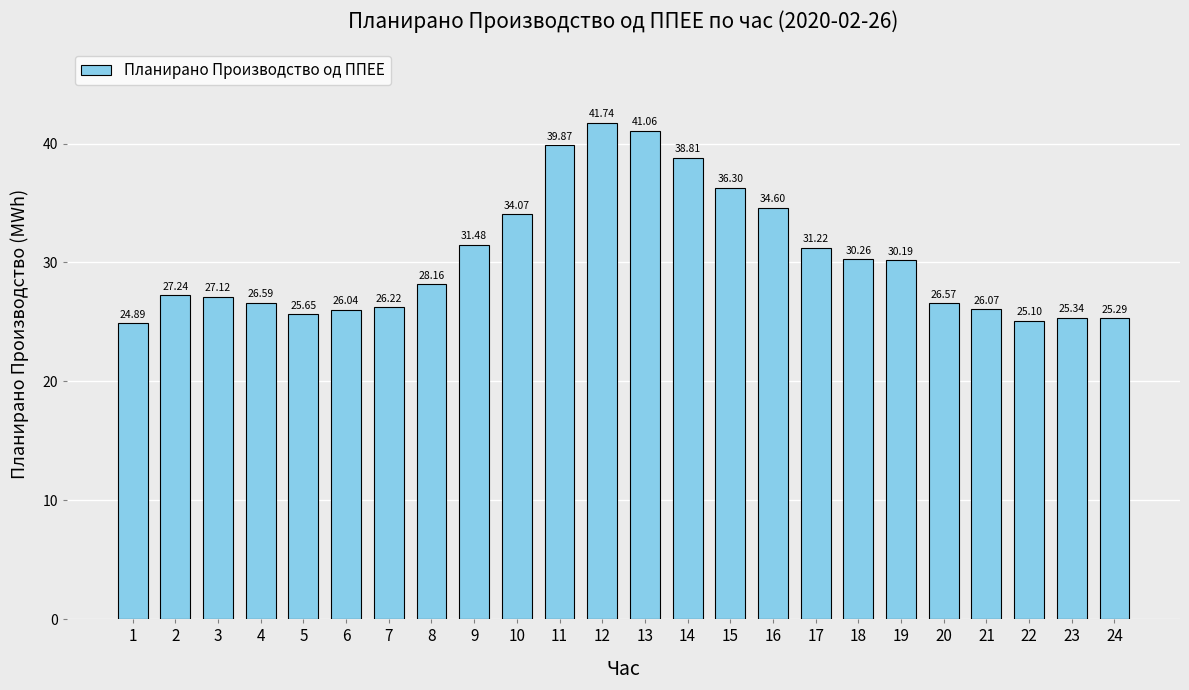

What is the value of the 16th bar from the left?

34.6